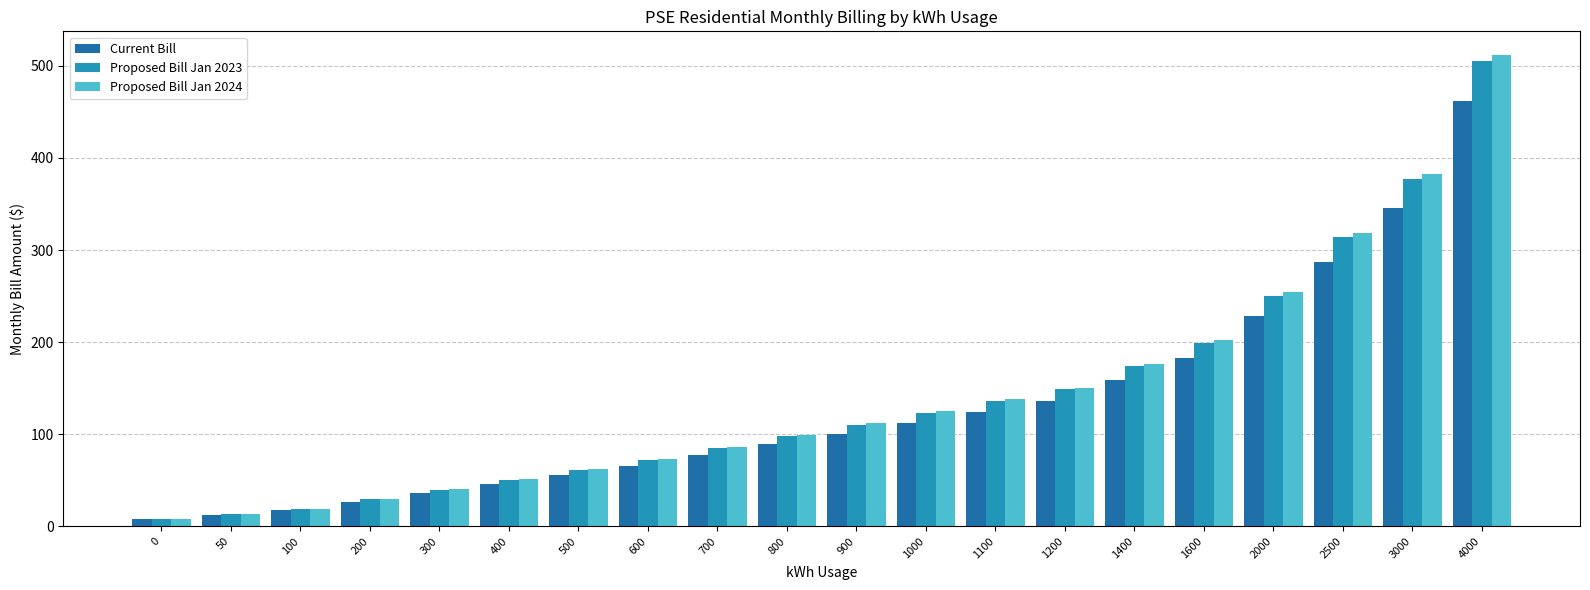

At which category does the chart reach its peak across all series?

4000